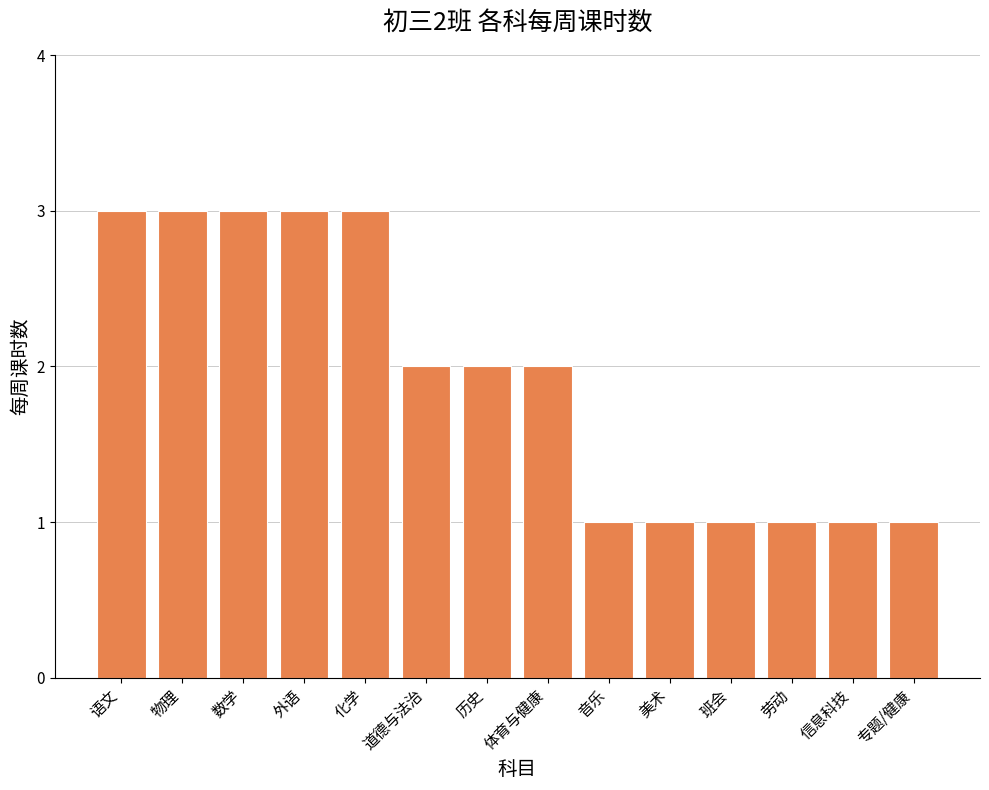

Reading right to left, list all the values displayed in this chart.

专题/健康=1	信息科技=1	劳动=1	班会=1	美术=1	音乐=1	体育与健康=2	历史=2	道德与法治=2	化学=3	外语=3	数学=3	物理=3	语文=3